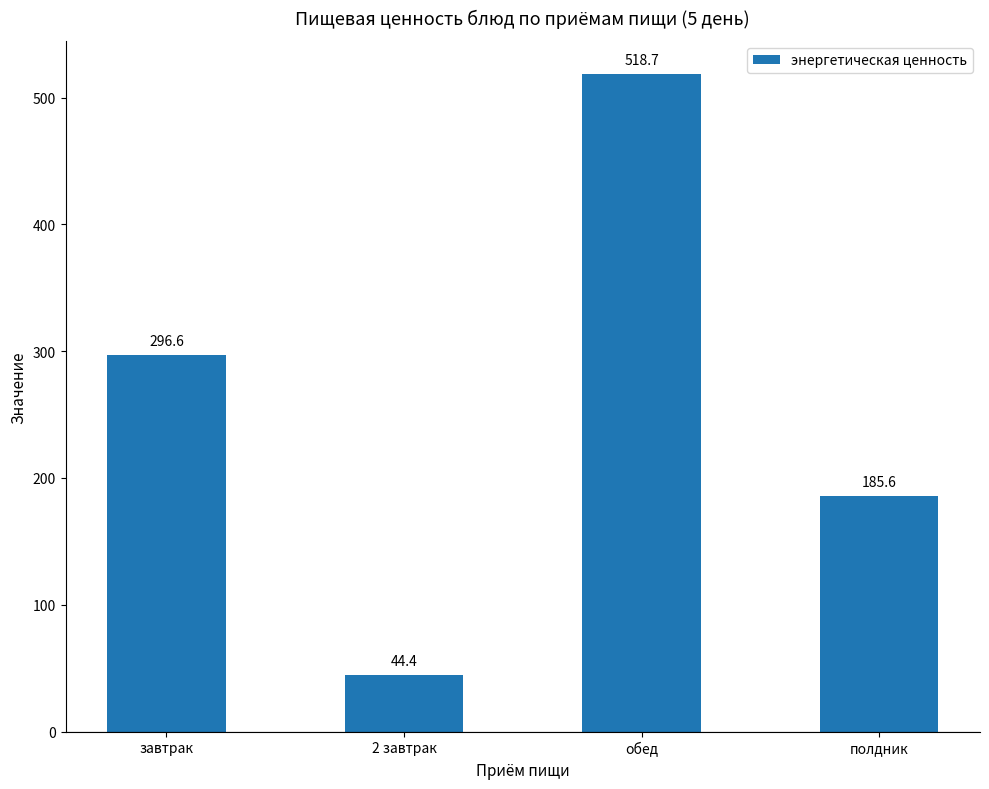

List the labels in order of value, largest first.

обед, завтрак, полдник, 2 завтрак